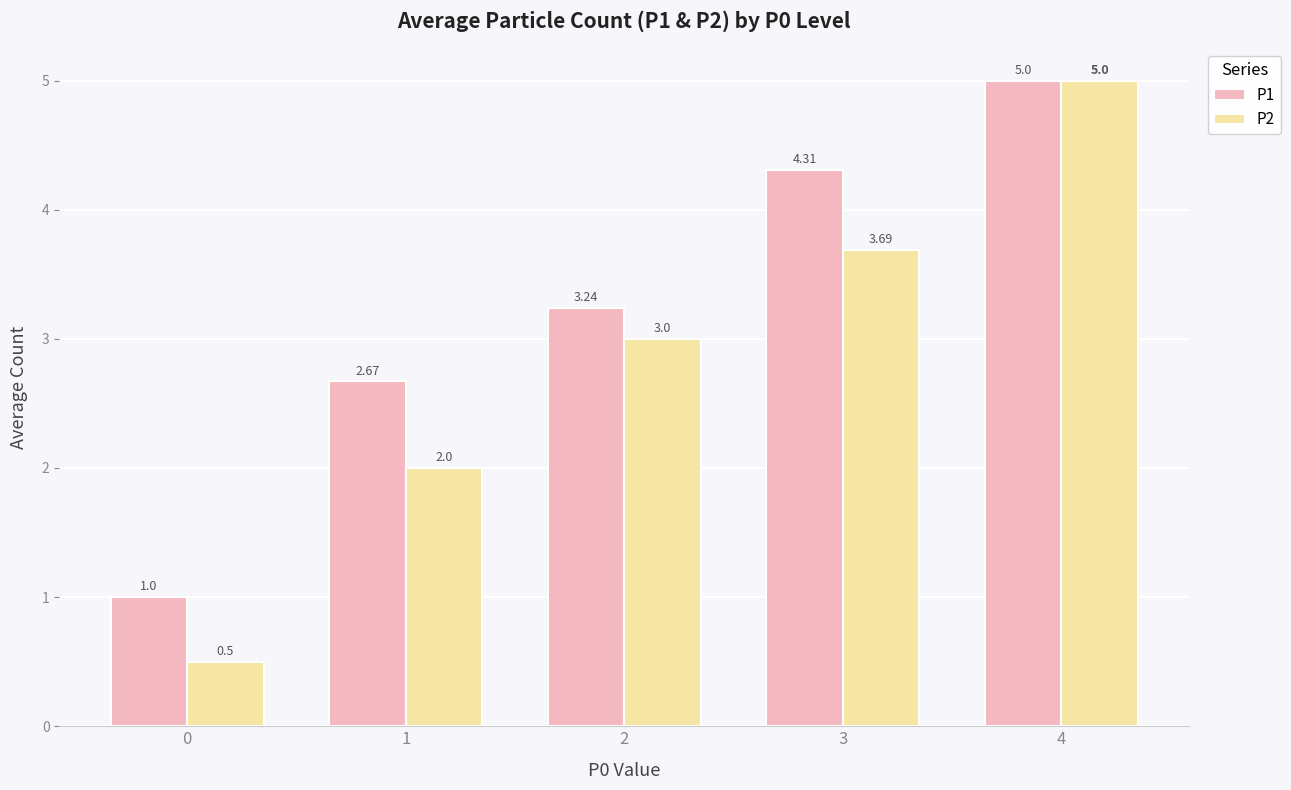

What is the difference between the P2 values at 1 and 3?

1.7